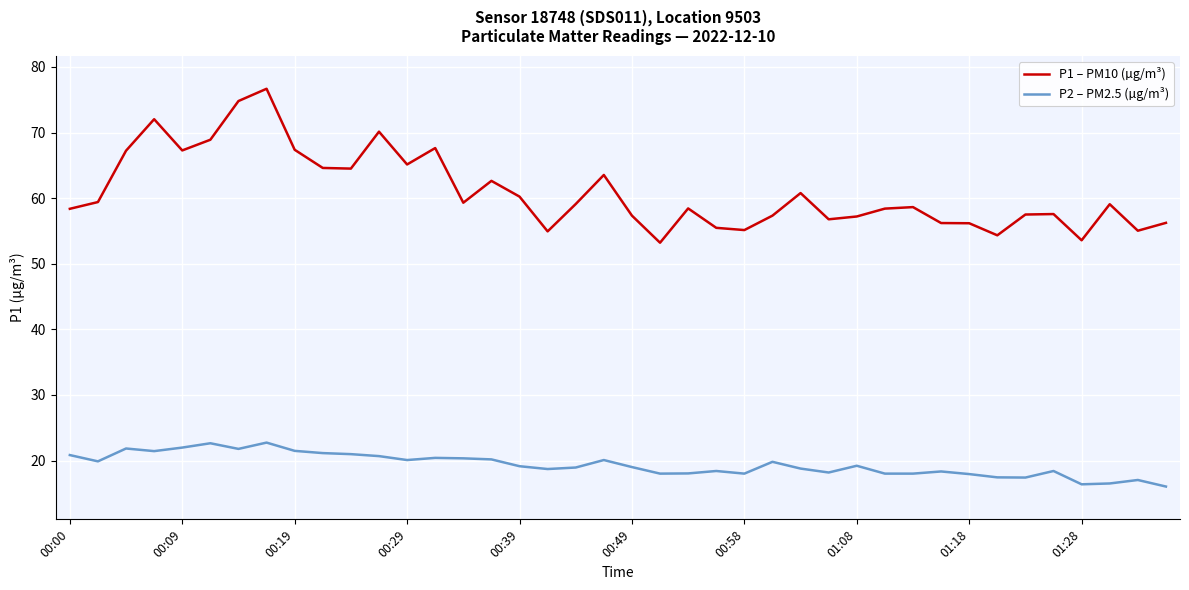

What is the lowest value of the P2 – PM2.5 (µg/m³) series?

16.0